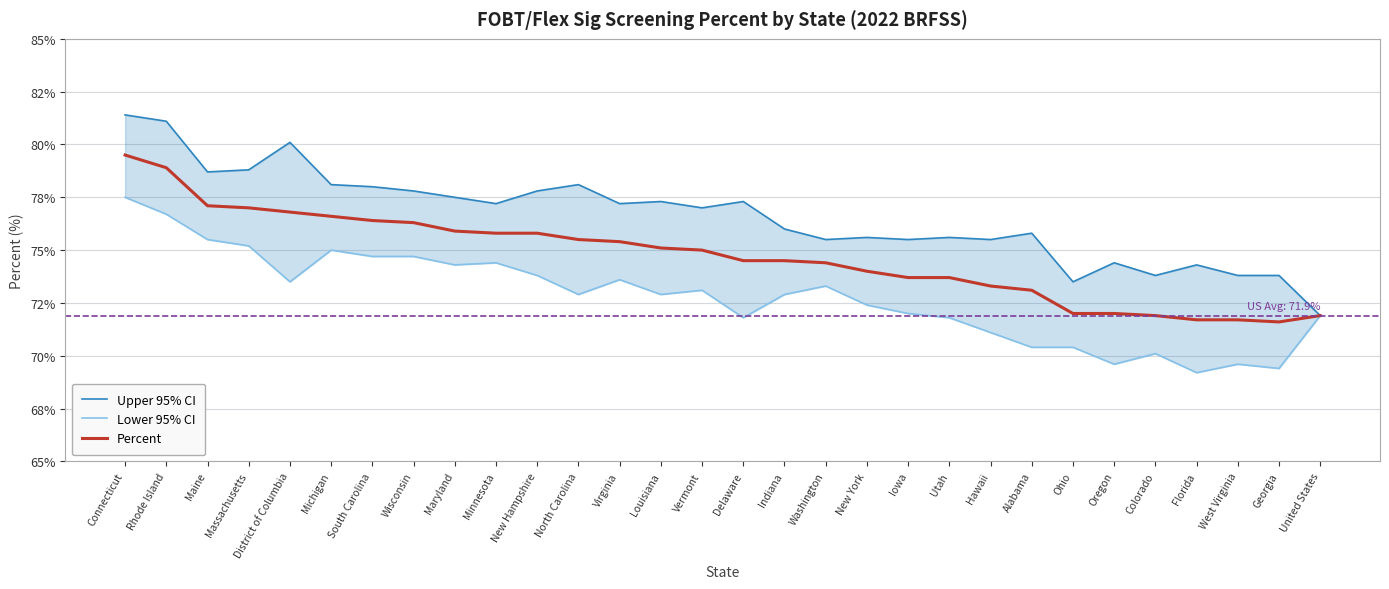

List the series in order of their peak value, highest first.

Upper 95% CI, Percent, Lower 95% CI